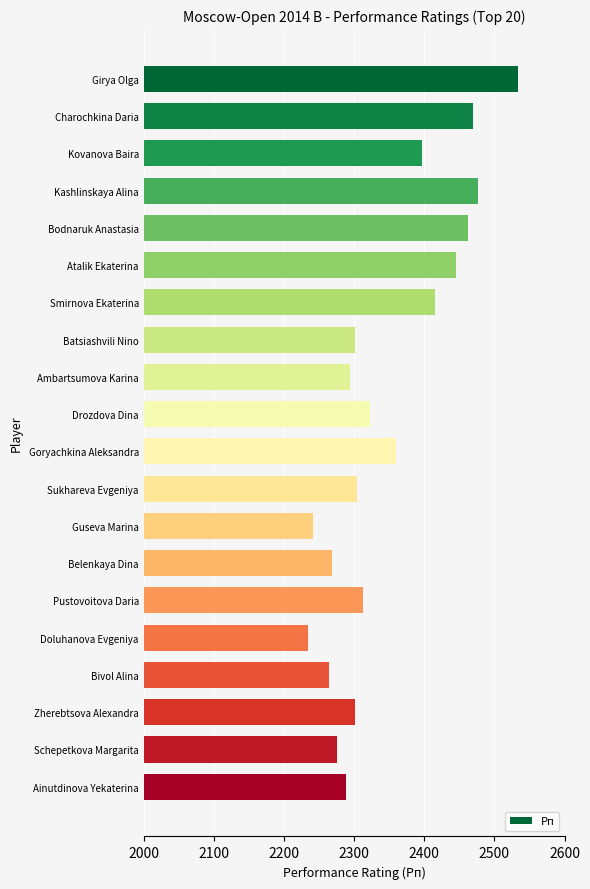

Reading top to bottom, list all the values displayed in this chart.

Girya Olga=2534	Charochkina Daria=2469	Kovanova Baira=2397	Kashlinskaya Alina=2476	Bodnaruk Anastasia=2462	Atalik Ekaterina=2446	Smirnova Ekaterina=2415	Batsiashvili Nino=2301	Ambartsumova Karina=2294	Drozdova Dina=2322	Goryachkina Aleksandra=2360	Sukhareva Evgeniya=2304	Guseva Marina=2242	Belenkaya Dina=2269	Pustovoitova Daria=2312	Doluhanova Evgeniya=2235	Bivol Alina=2264	Zherebtsova Alexandra=2301	Schepetkova Margarita=2276	Ainutdinova Yekaterina=2289